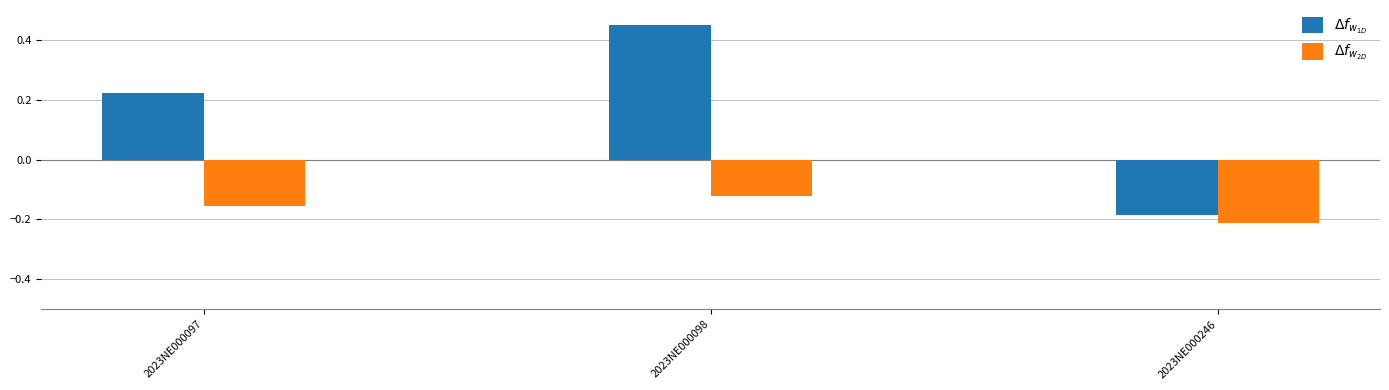

How many $\Delta f_{w_{1D}}$ values are between 0 and 1?

2